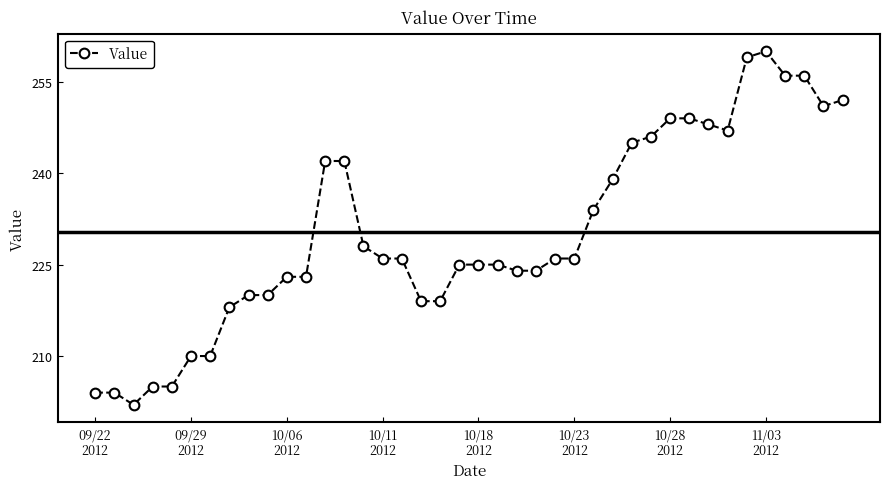

What is the greatest value displayed?

260